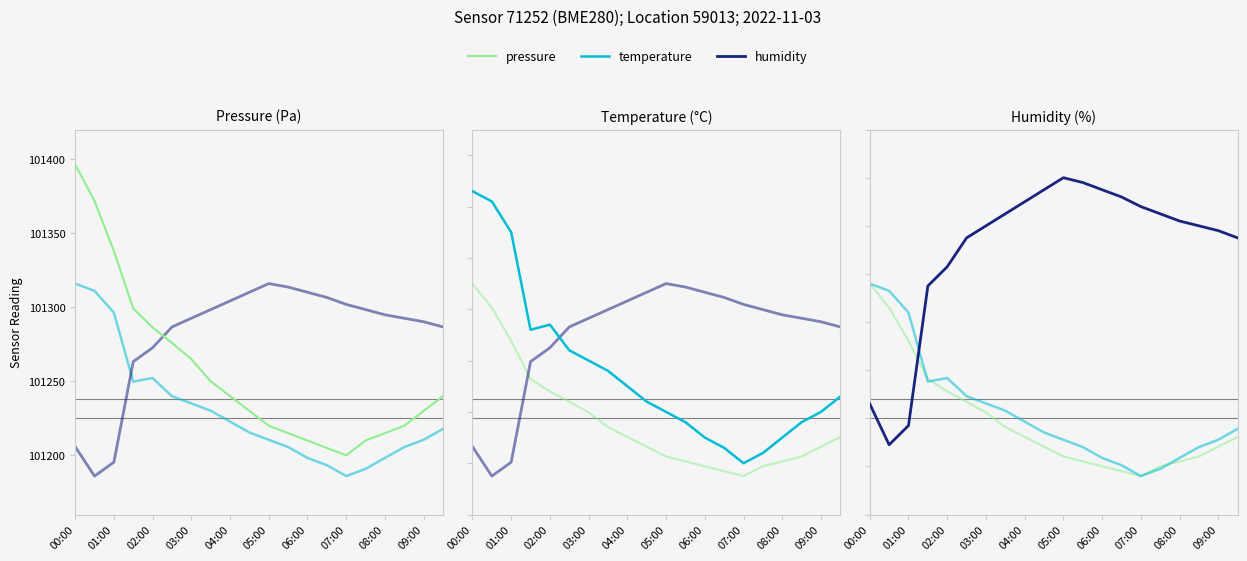

What is the sum of all humidity values?

1402.1